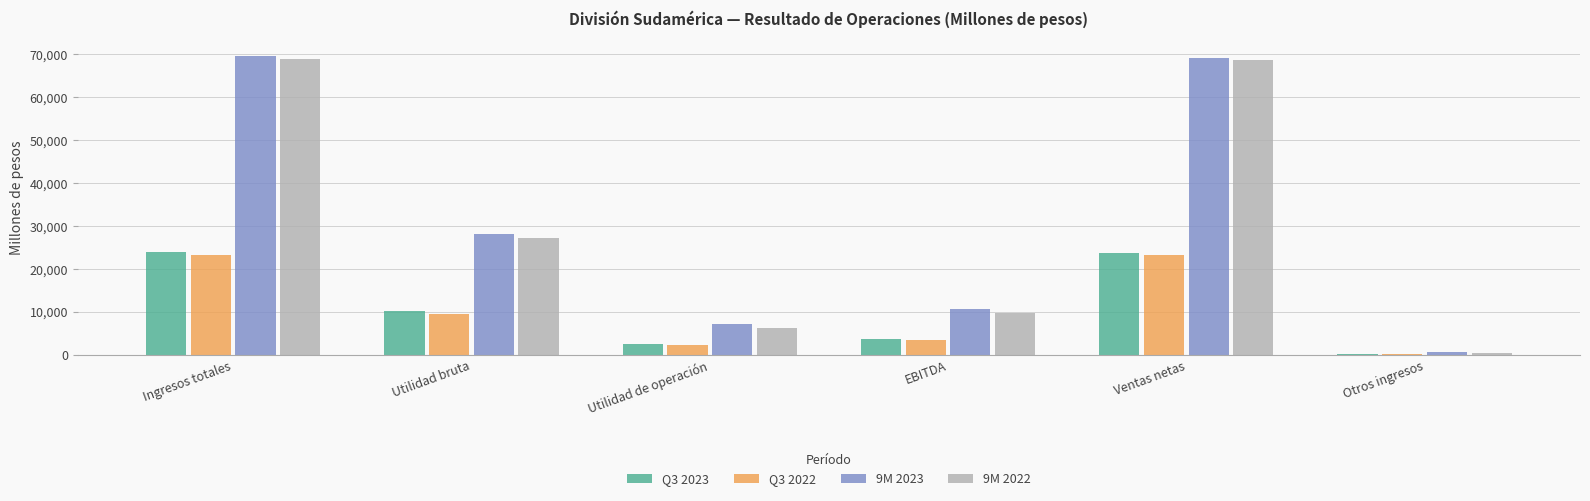

How many data points does each series have?

6